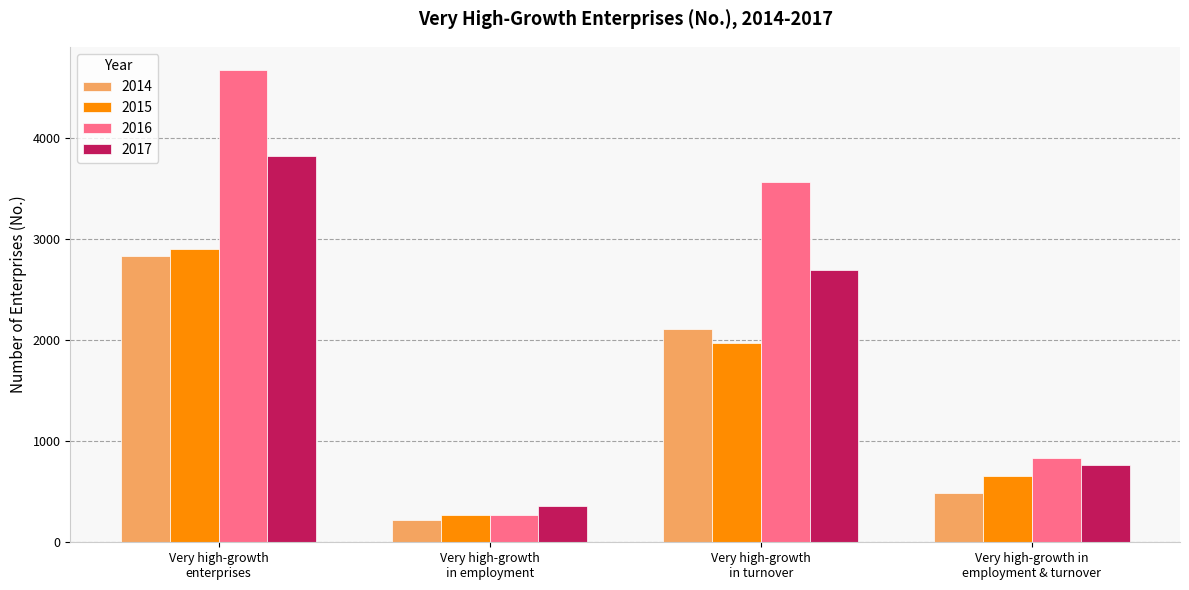

Which series has the largest total across all categories?

2016